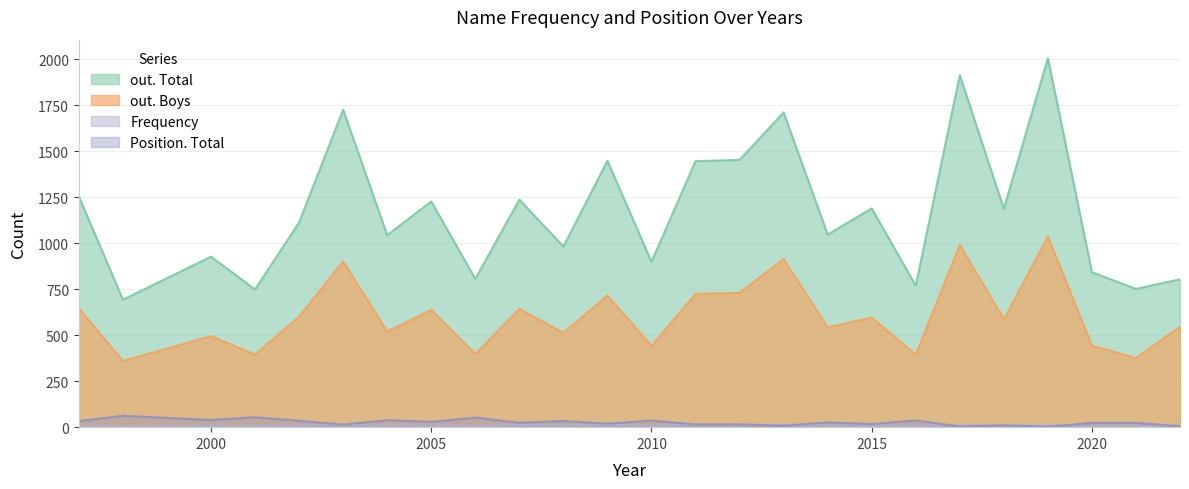

How many interior local valleys does the Frequency series have?

11